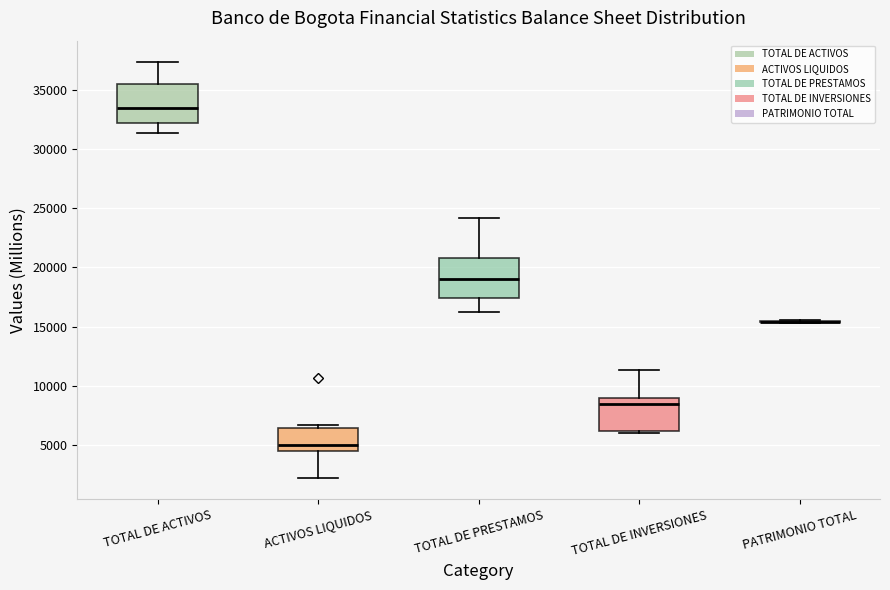

Reading left to right, transcribe this box plot: for each box, give where its median line is, the range the box spans, and where its two whiskers end, as read against the y-axis. The values are not printed on the chart, so give them approximately, as read against the axis.

TOTAL DE ACTIVOS: median 33500, box 32000 to 35500, whiskers 31500 to 37500
ACTIVOS LIQUIDOS: median 5000, box 4500 to 6500, whiskers 2000 to 6500 (just above the box's upper edge)
TOTAL DE PRESTAMOS: median 19000, box 17500 to 21000, whiskers 16000 to 24000
TOTAL DE INVERSIONES: median 8500, box 6000 to 9000, whiskers 6000 to 11500
PATRIMONIO TOTAL: box collapsed to a line at 15500, whiskers 15500 to 15500